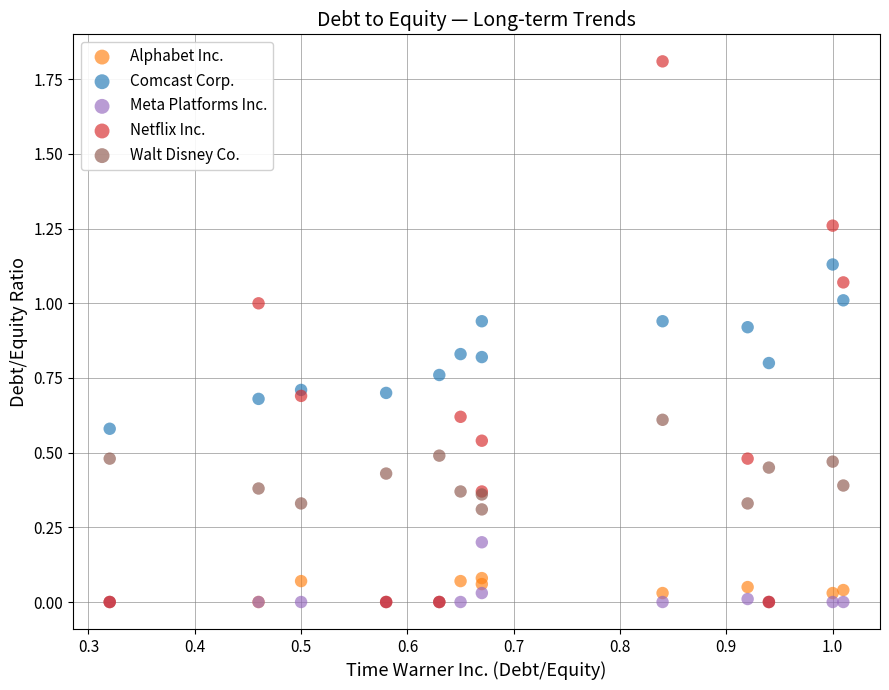

What are all the series names shown in the legend?

Alphabet Inc., Comcast Corp., Meta Platforms Inc., Netflix Inc., Walt Disney Co.